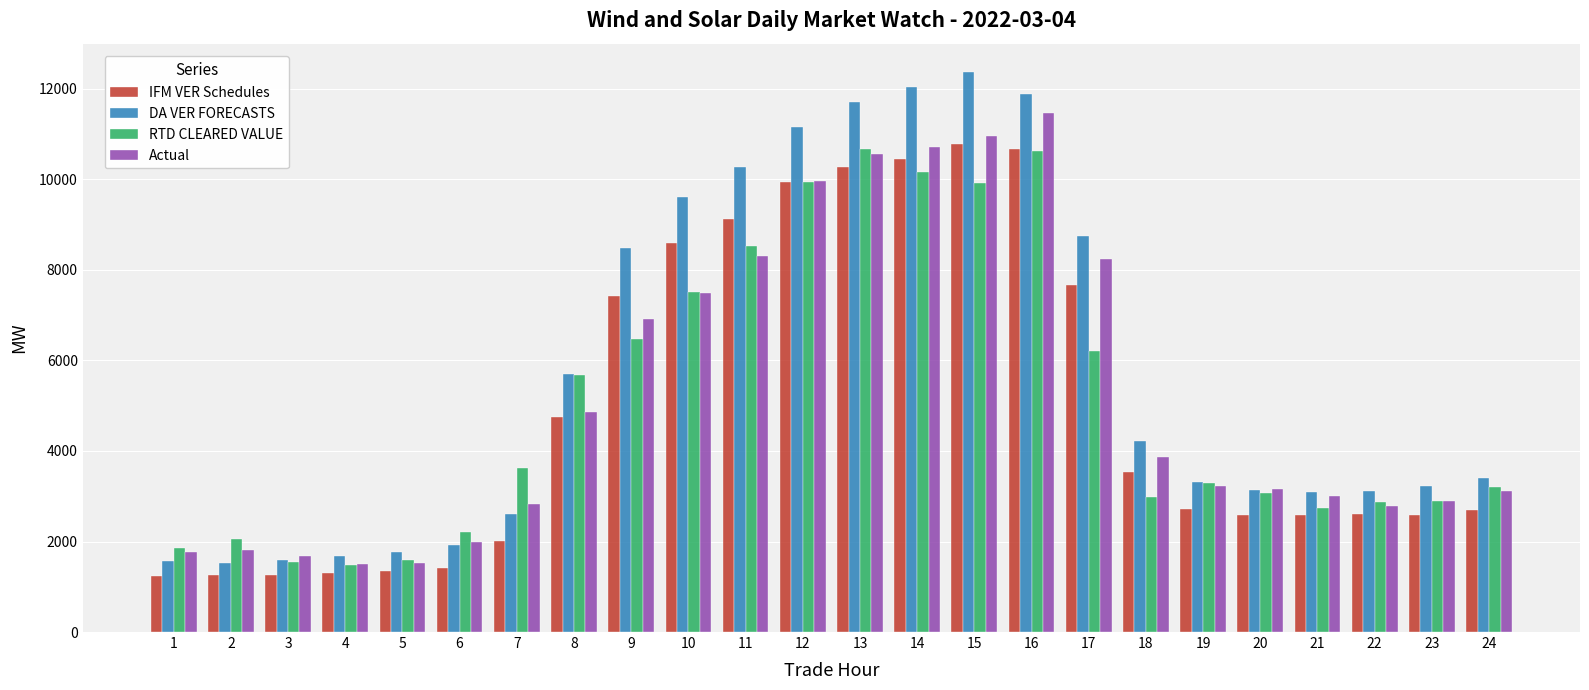

What is the value of the DA VER FORECASTS bar at the 14th from the left?

12047.6